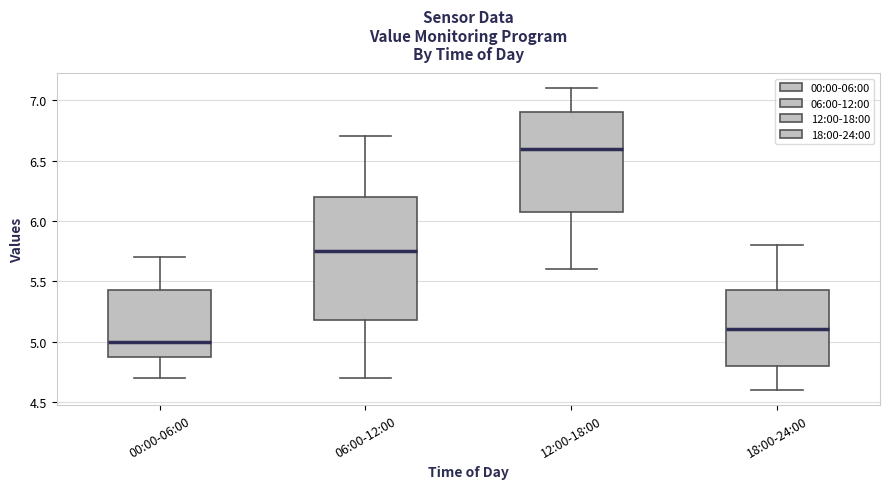

Reading left to right, transcribe this box plot: for each box, give where its median line is, the range the box spans, and where its two whiskers end, as read against the y-axis. The values are not printed on the chart, so give them approximately, as read against the axis.

00:00-06:00: median 5.00, box 4.90 to 5.45, whiskers 4.70 to 5.70
06:00-12:00: median 5.75, box 5.20 to 6.20, whiskers 4.70 to 6.70
12:00-18:00: median 6.60, box 6.10 to 6.90, whiskers 5.60 to 7.10
18:00-24:00: median 5.10, box 4.80 to 5.45, whiskers 4.60 to 5.80